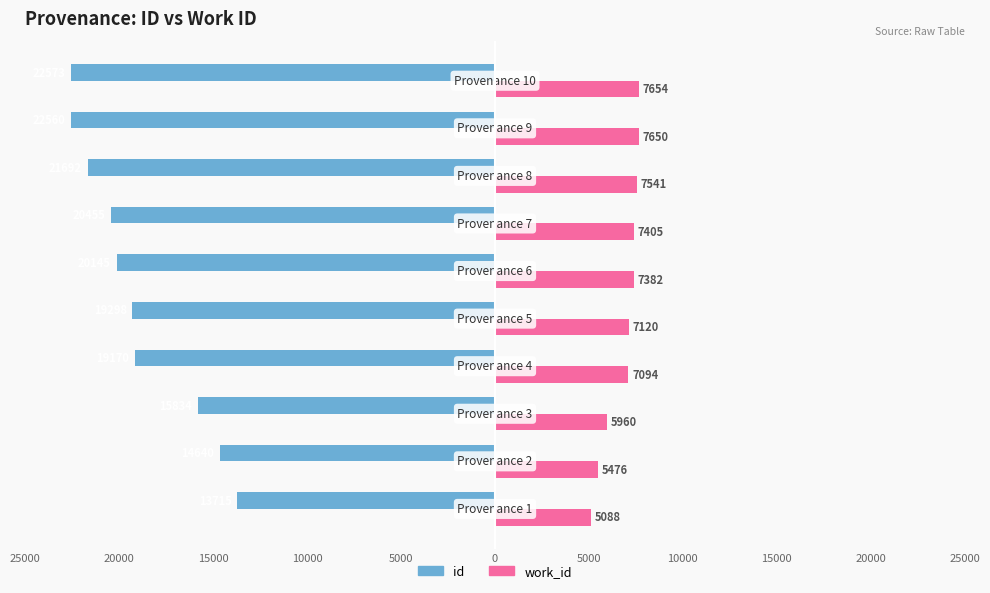

What are all the series names shown in the legend?

id, work_id